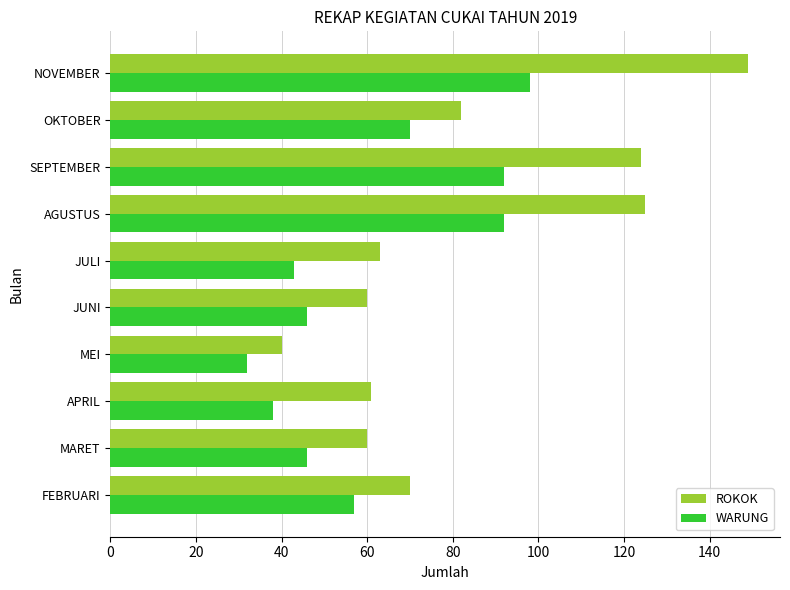

What is the difference between the second highest and second lowest values in the WARUNG series?

54